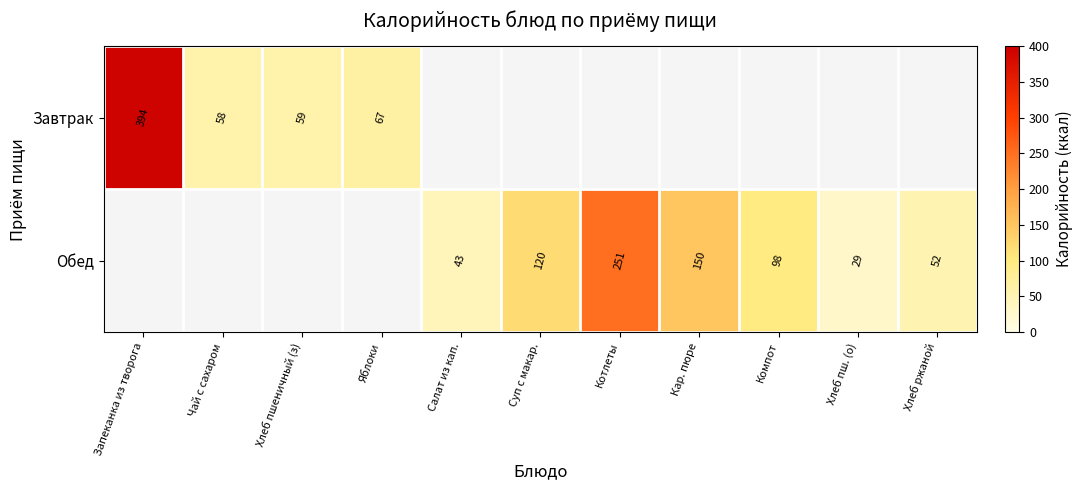

The Обед series shows 52 at Хлеб ржаной. True or false?

True